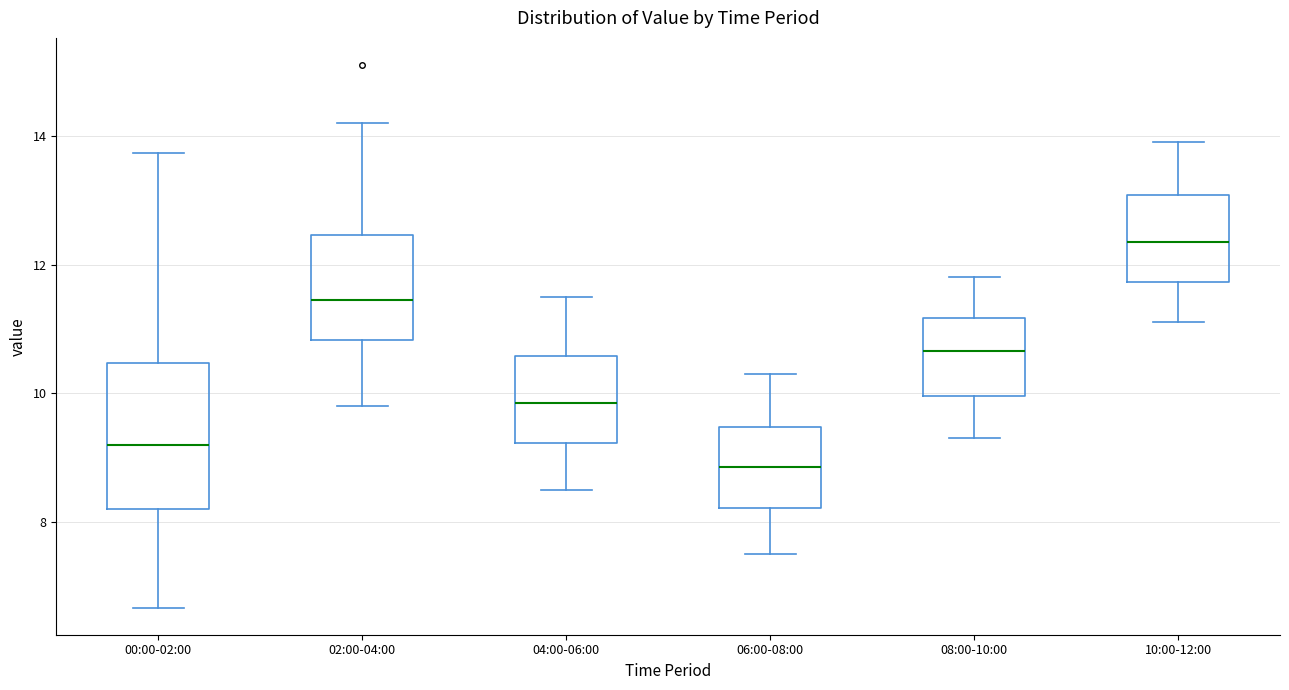

Reading left to right, read every box against the y-axis: the position of its median line, the range the box covers, and the ends of its whiskers. The values are not printed on the chart, so give them approximately, as read against the axis.

00:00-02:00: median 9.2, box 8.2 to 10.4, whiskers 6.6 to 13.8
02:00-04:00: median 11.4, box 10.8 to 12.4, whiskers 9.8 to 14.2
04:00-06:00: median 9.8, box 9.2 to 10.6, whiskers 8.6 to 11.6
06:00-08:00: median 8.8, box 8.2 to 9.4, whiskers 7.6 to 10.4
08:00-10:00: median 10.6, box 10.0 to 11.2, whiskers 9.4 to 11.8
10:00-12:00: median 12.4, box 11.8 to 13.0, whiskers 11.2 to 14.0